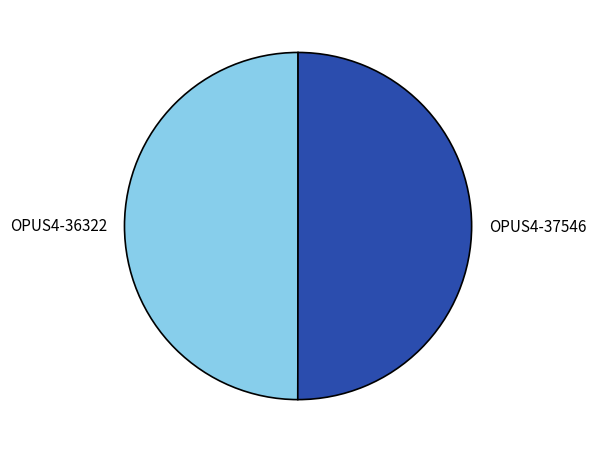

Count the number of slices in the pie.

2